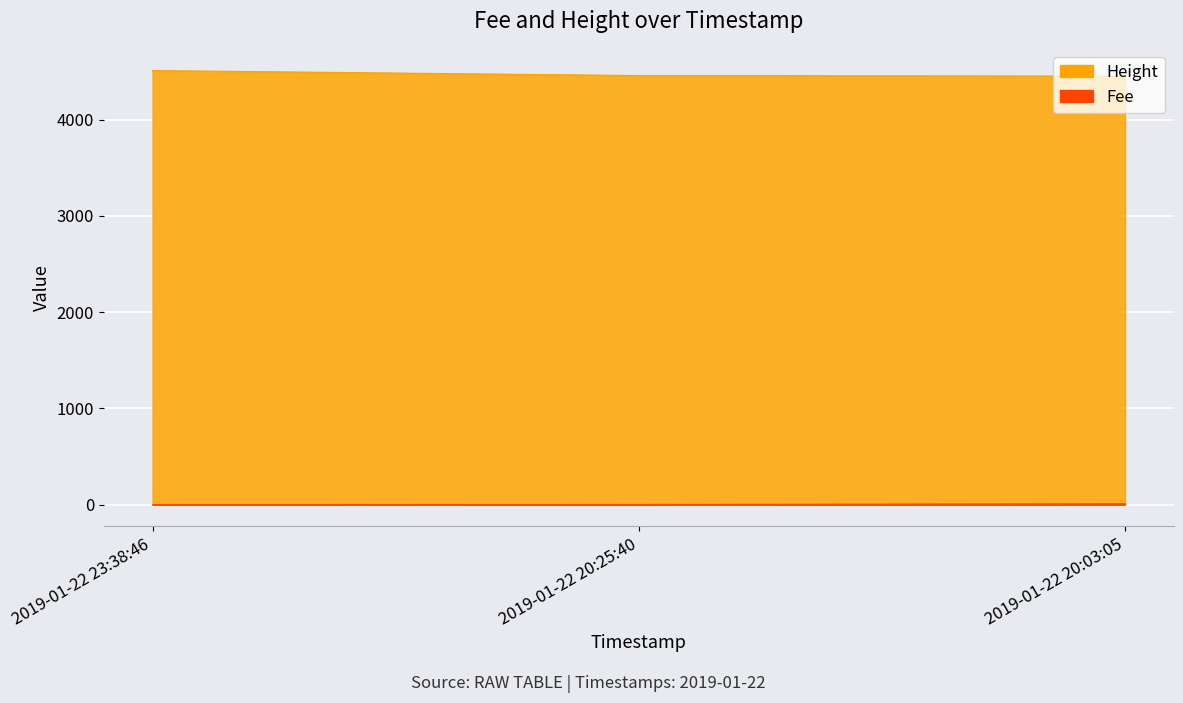

What position from the left is 2019-01-22 20:25:40?

2